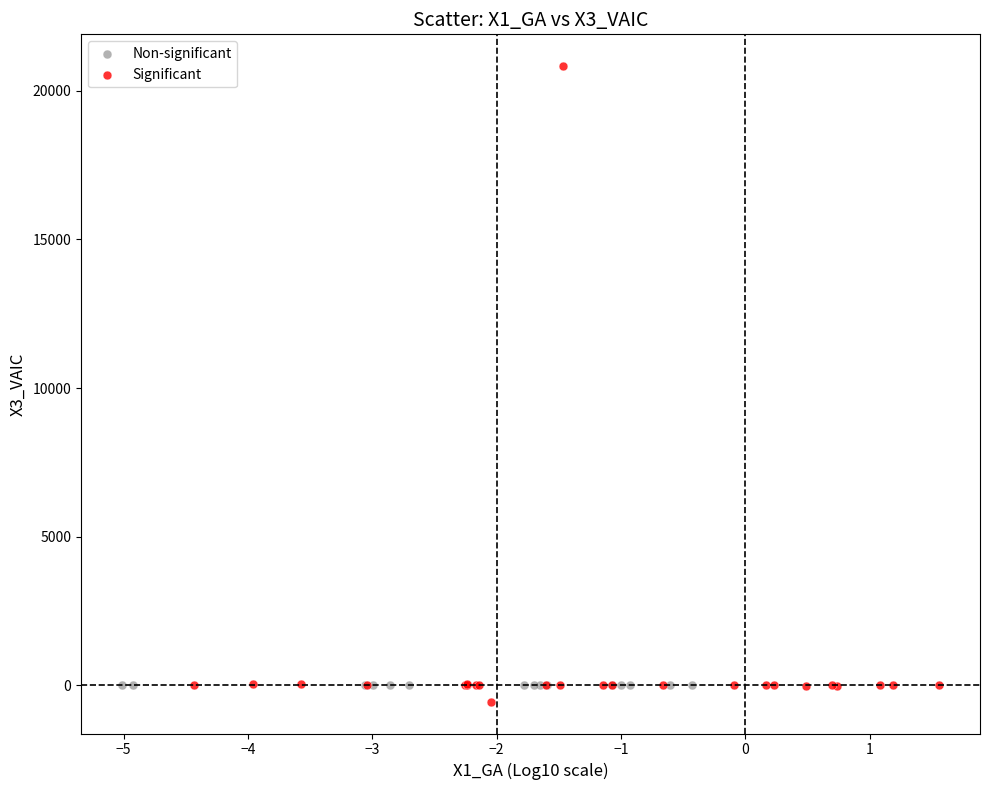

Which series contains the highest Y value?

Significant